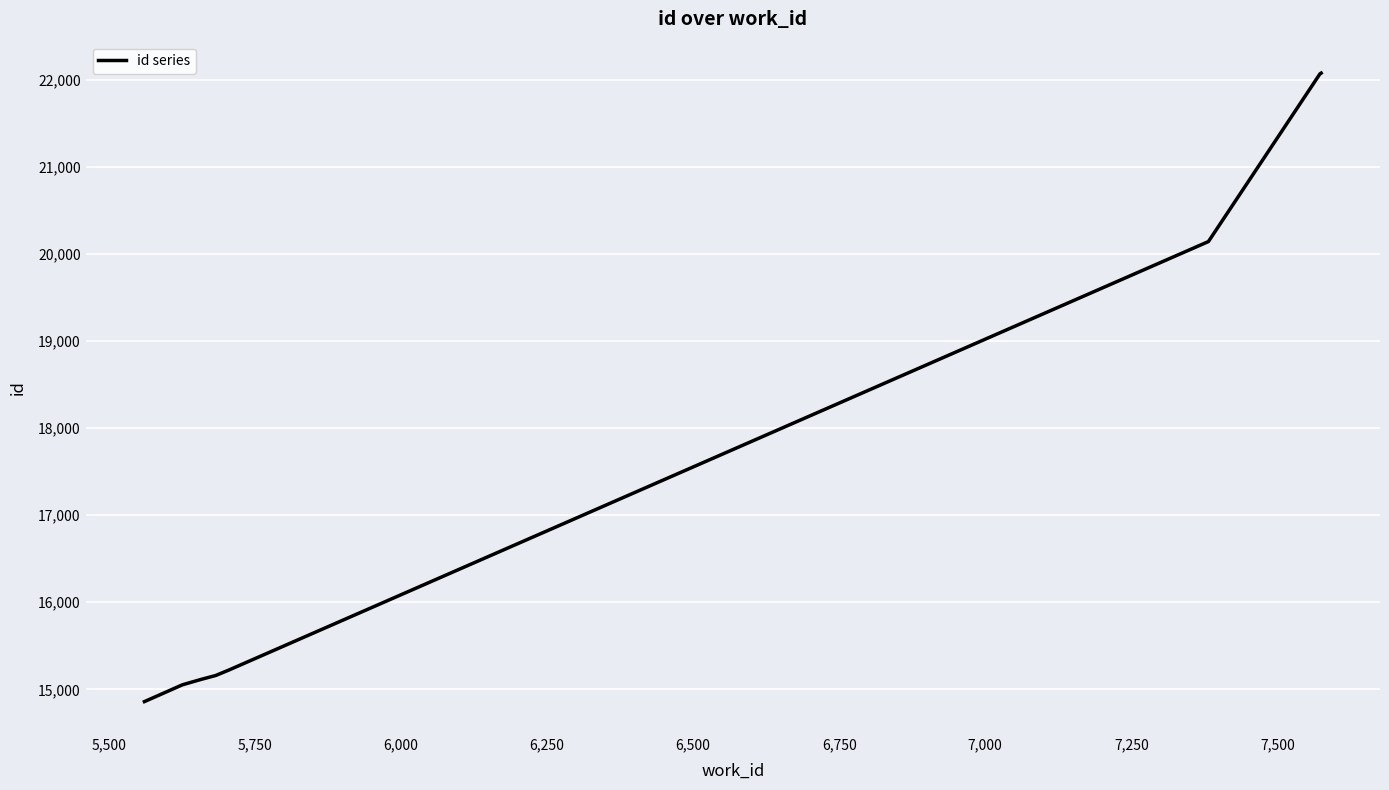

What is the minimum value shown in the chart?

14859